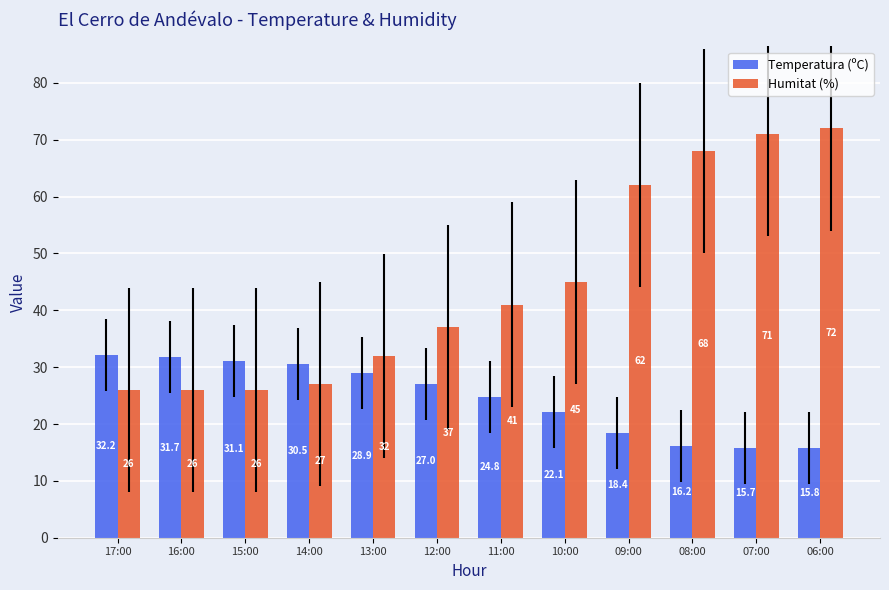

What is the label of the 10th bar from the left?

08:00